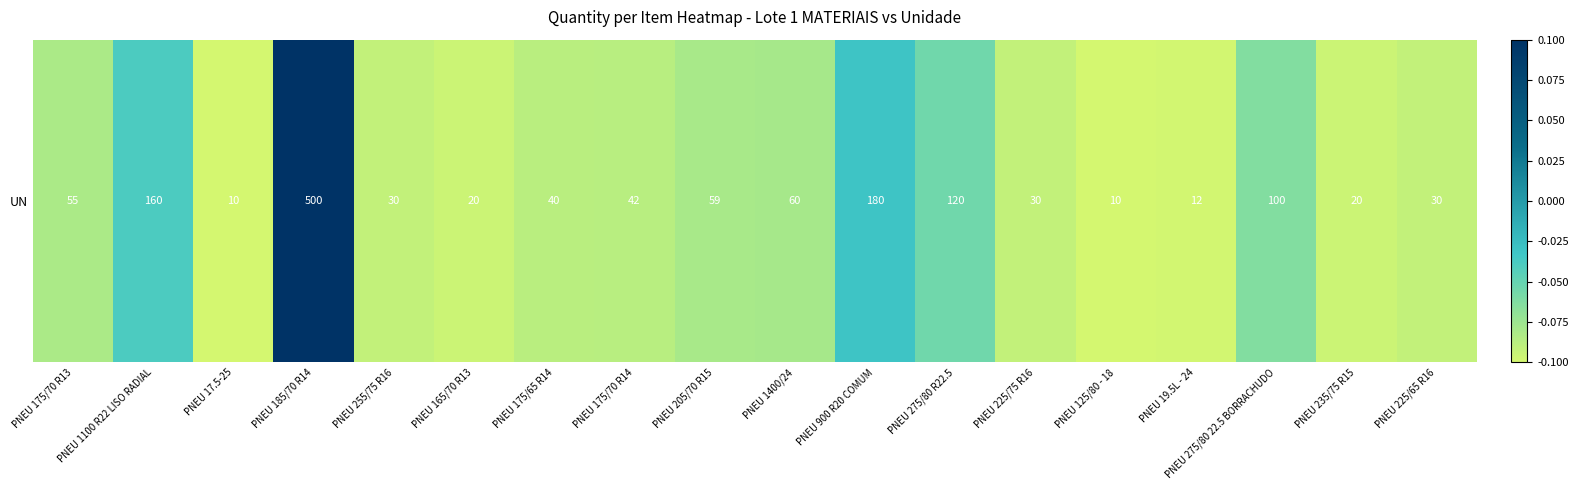

How many distinct data groups are displayed?

1